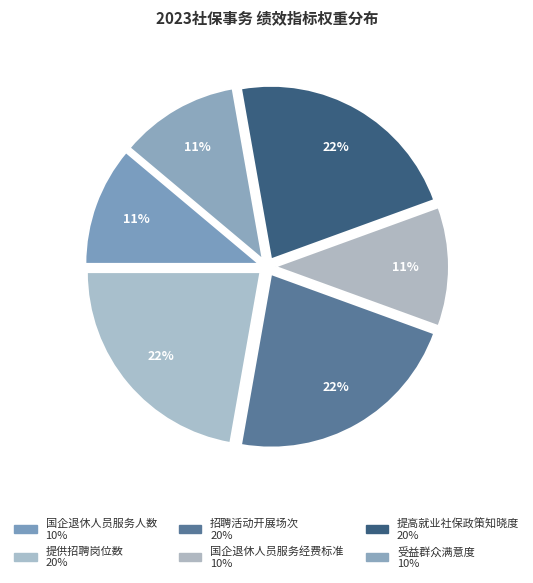

How many segments does this pie chart have?

6